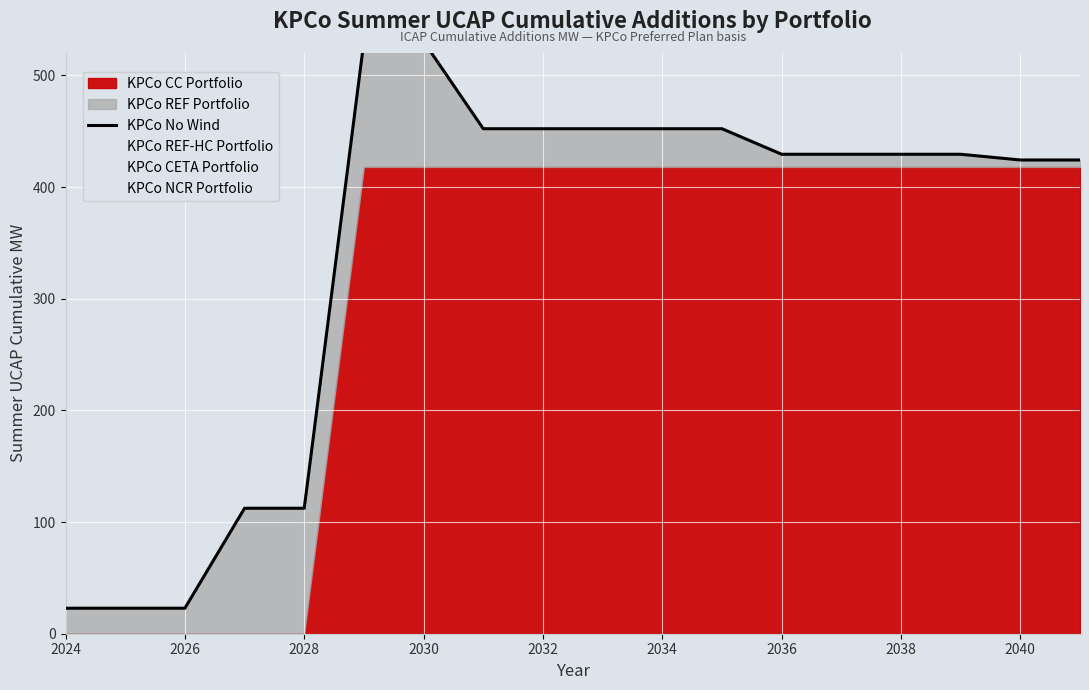

True or false: KPCo CETA Portfolio and KPCo NCR Portfolio intersect in this chart.

False